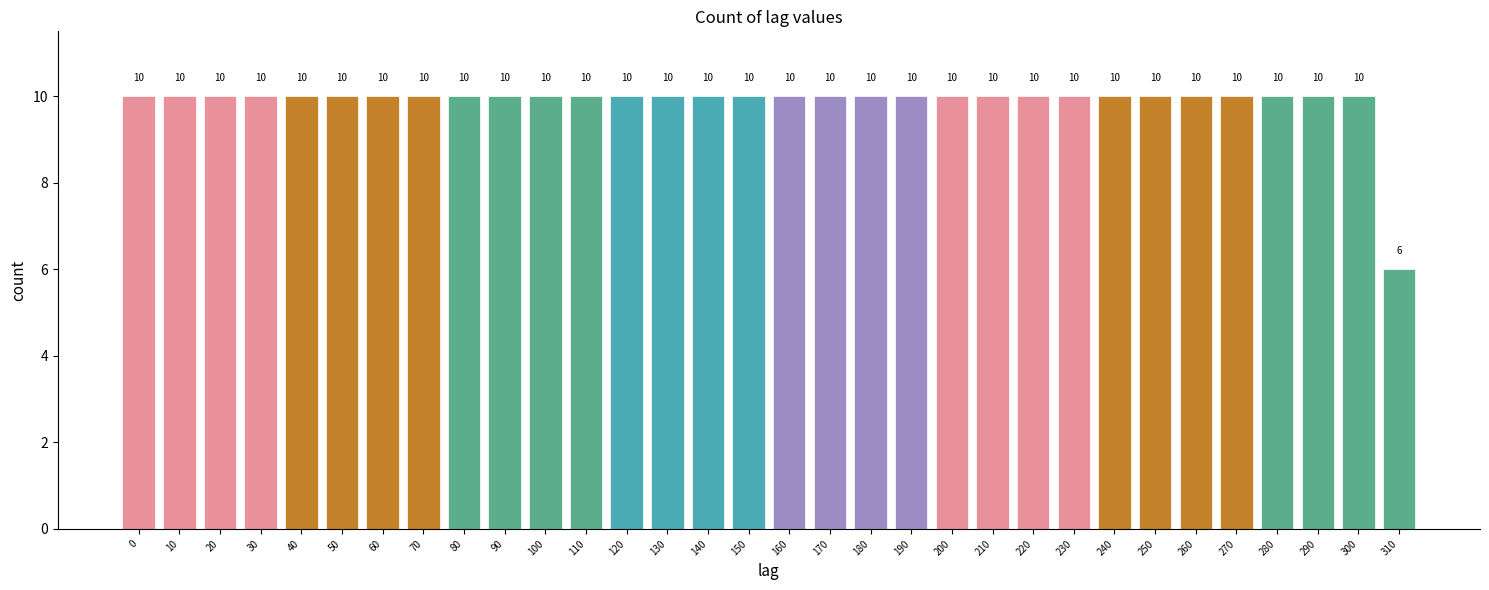

Reading left to right, transcribe all the data shown in this chart.

0=10	10=10	20=10	30=10	40=10	50=10	60=10	70=10	80=10	90=10	100=10	110=10	120=10	130=10	140=10	150=10	160=10	170=10	180=10	190=10	200=10	210=10	220=10	230=10	240=10	250=10	260=10	270=10	280=10	290=10	300=10	310=6